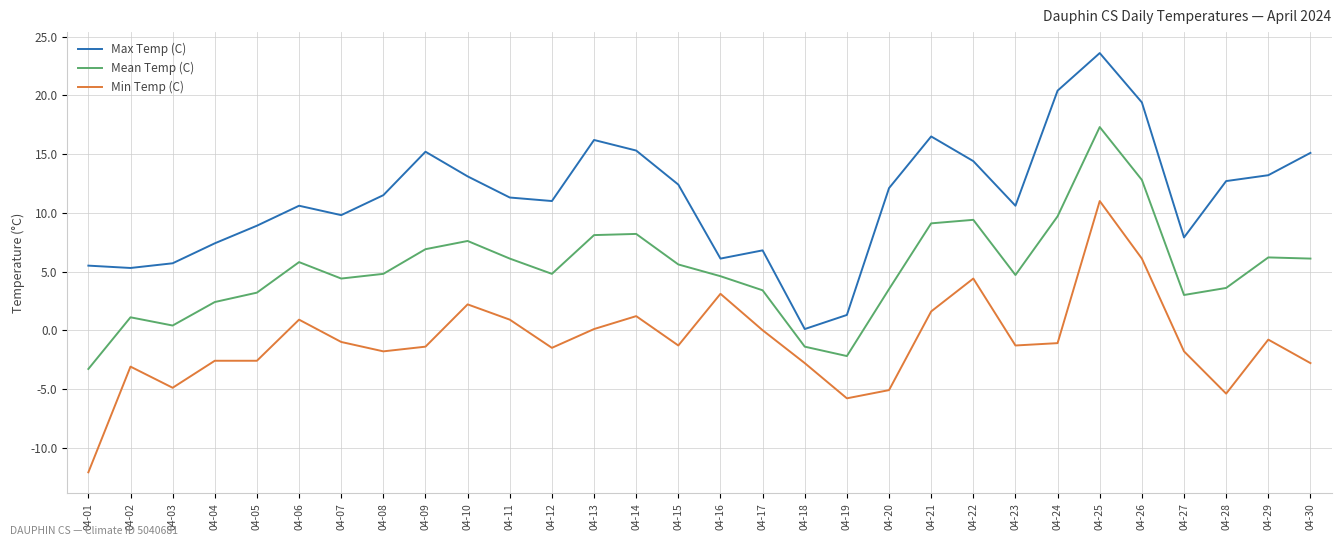

At which category does Min Temp (C) reach its first local peak?

04-02